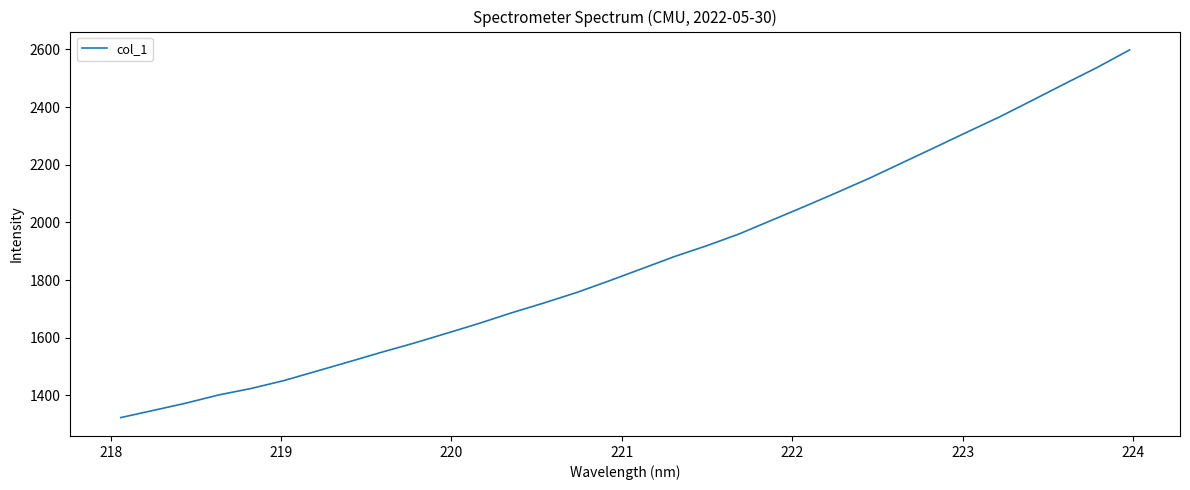

What is the maximum value shown in the chart?

2598.3